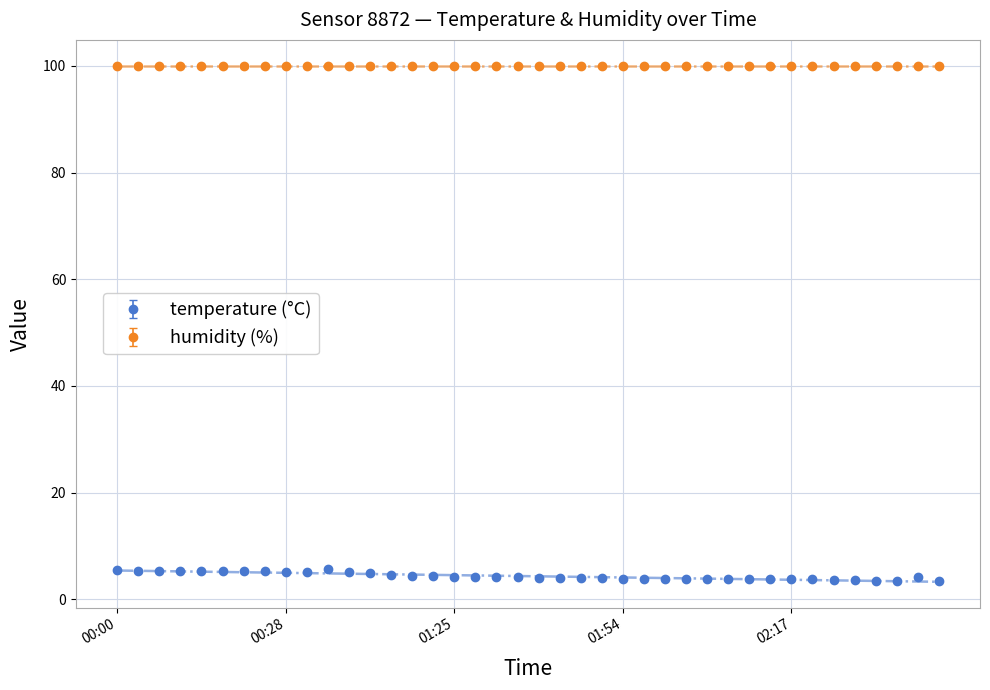

What position from the left is 2023-04-30T00:09:06?

4